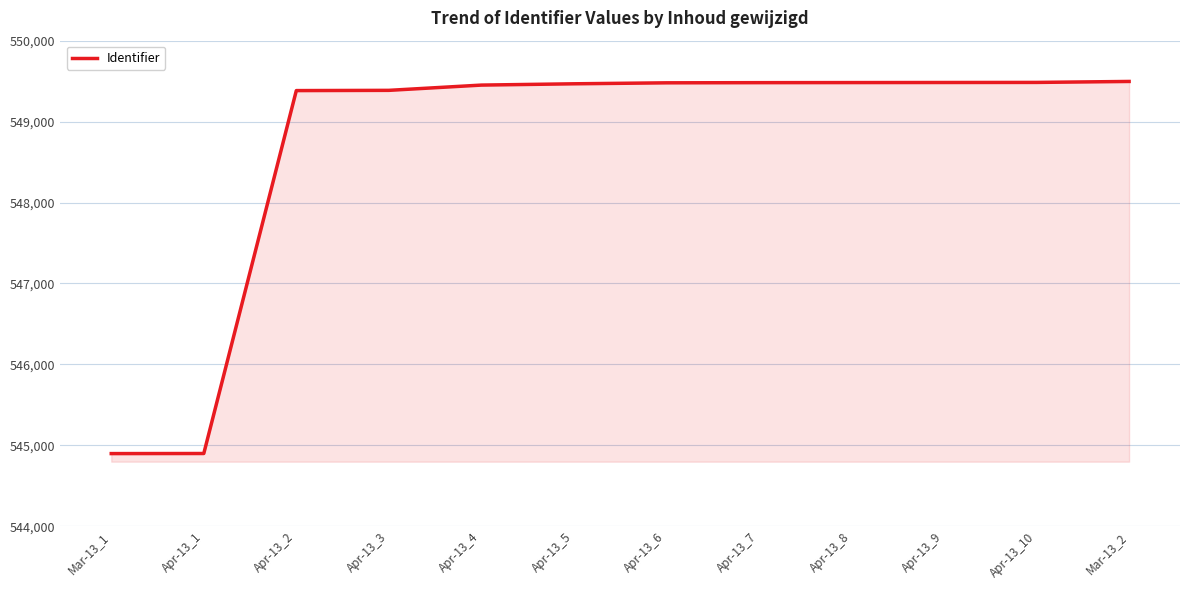

What position from the right is Mar-13_2?

1